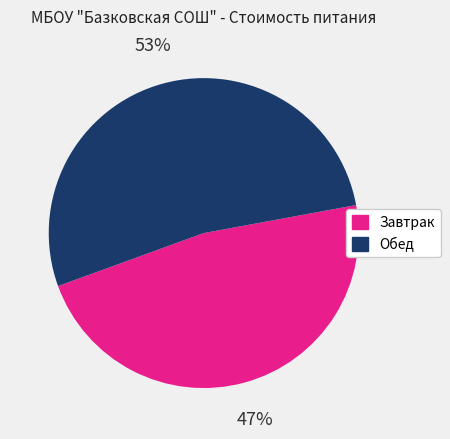

Which category accounts for the majority?

Обед